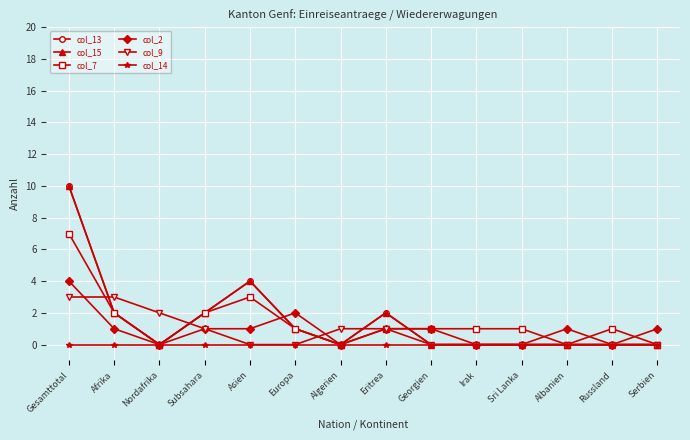

Which series has the largest total across all categories?

col_13